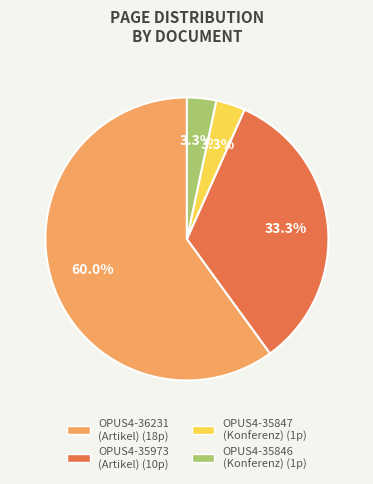

True or false: OPUS4-35973 accounts for 24% of the total.

False